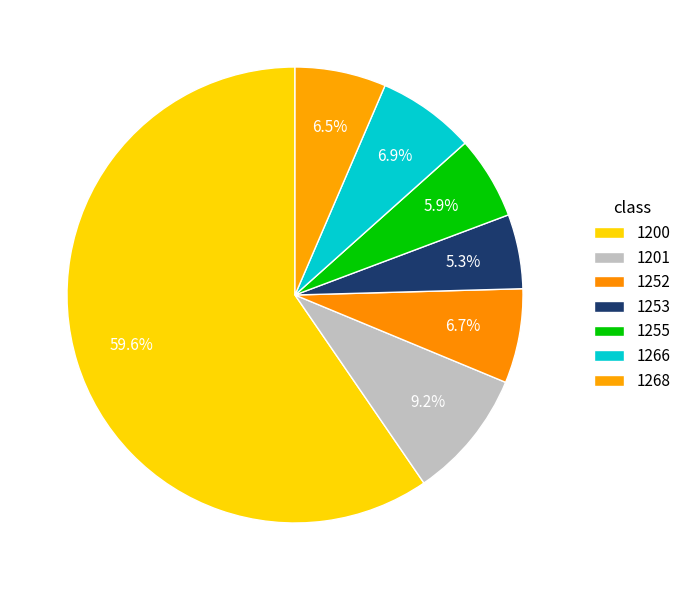

Rank the categories by value from highest to lowest.

1200, 1201, 1266, 1252, 1268, 1255, 1253